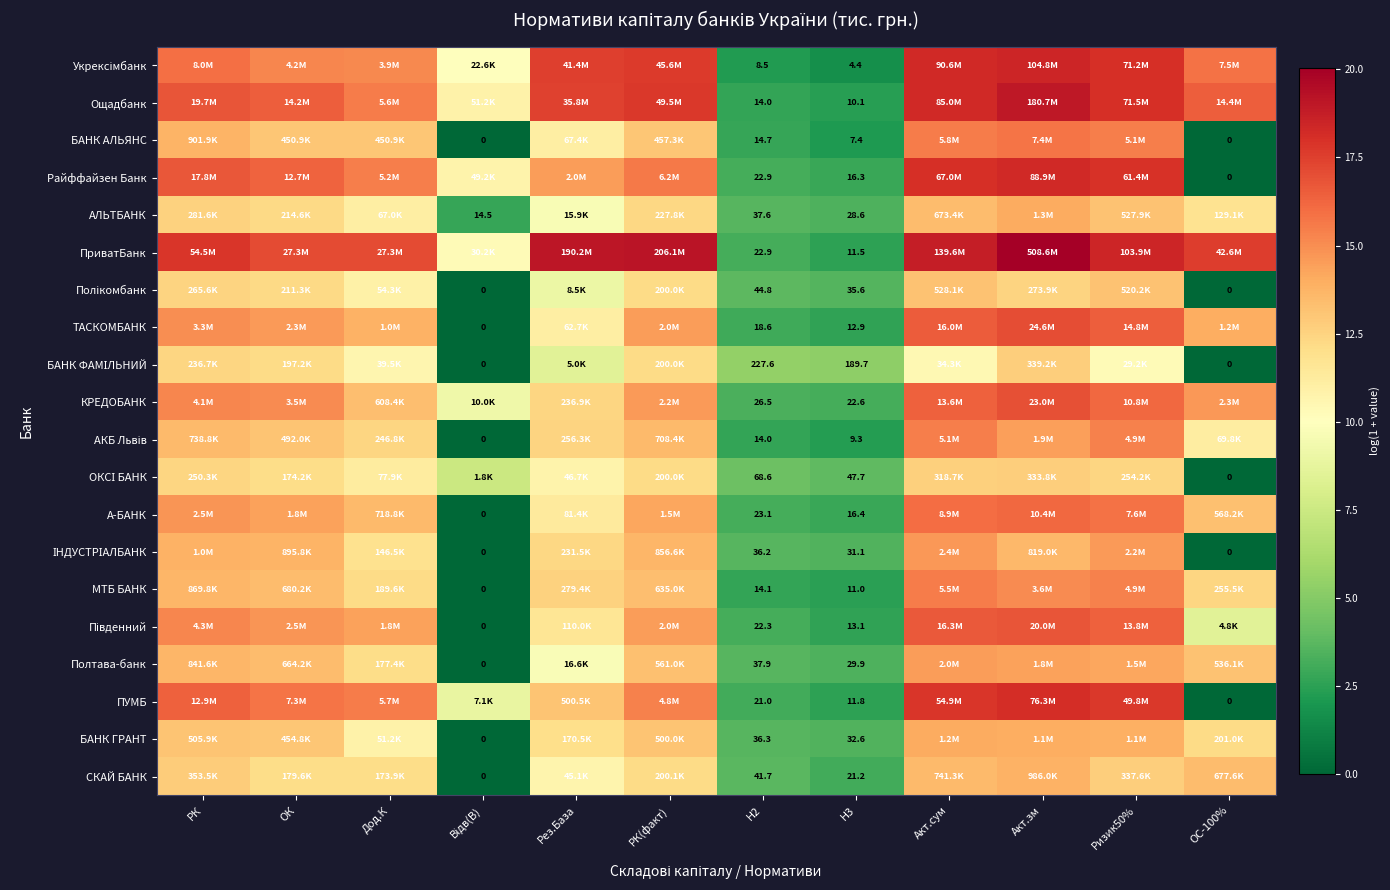

True or false: ОКСІ БАНК has a value of 20.7 at РК.

False